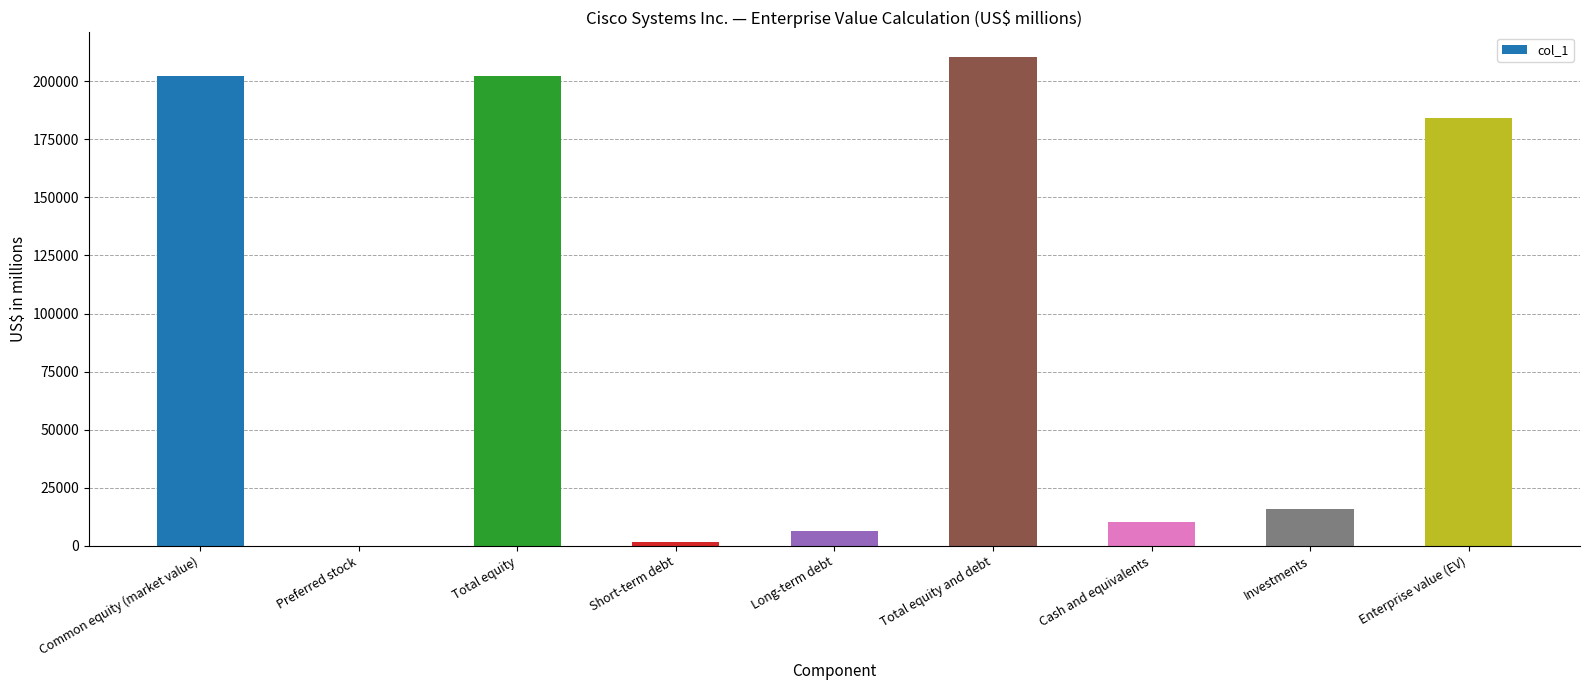

The chart shows a value of 210486 at Total equity and debt. True or false?

True